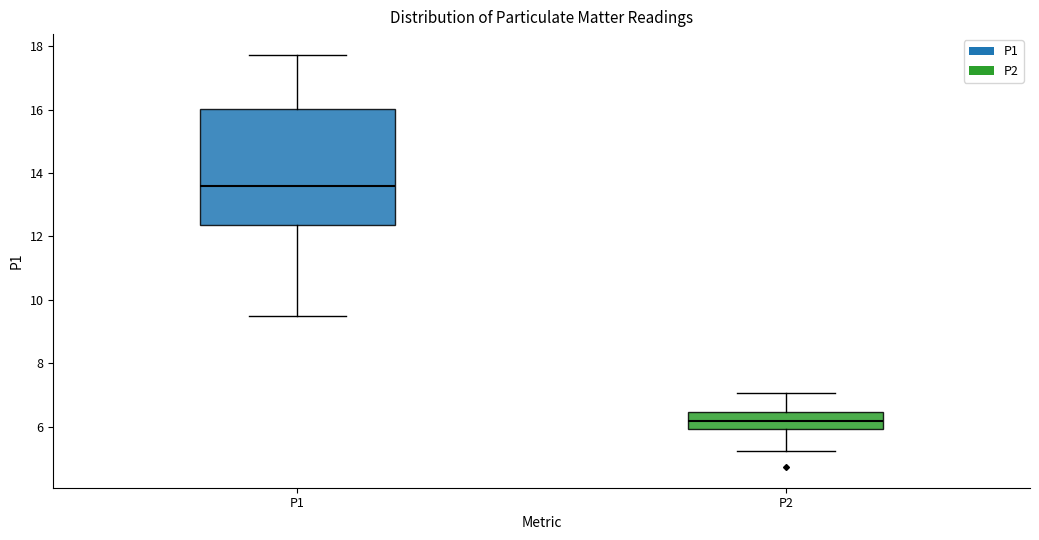

Comparing the boxes themselves (not the whiskers), which one is the tallest?

P1